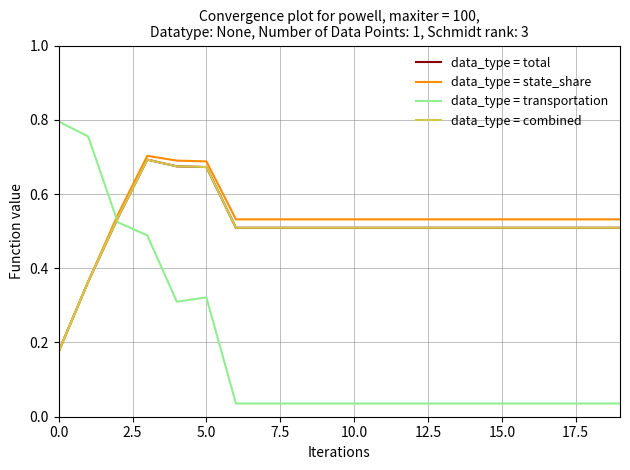

Is this an area chart (filled region under the line)?

No